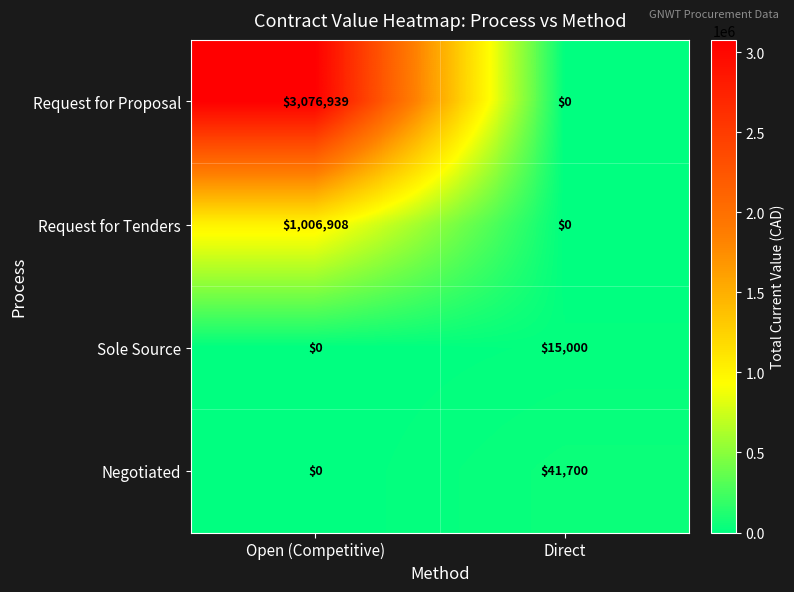

What is the difference between the maximum and minimum values in the Sole Source series?

15000